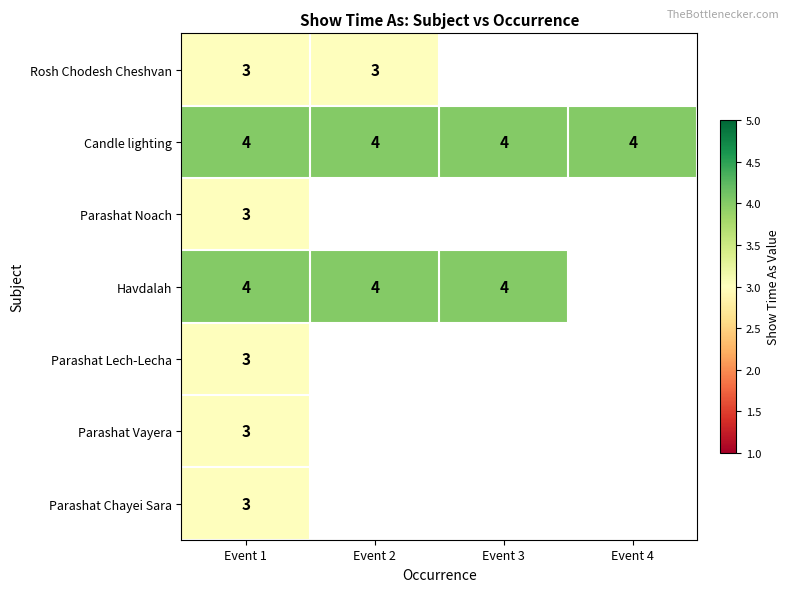

The value of Havdalah at Event 3 is 4. True or false?

True